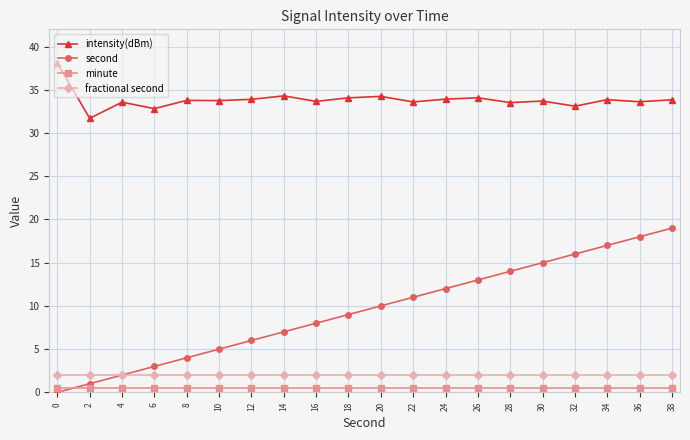

At how many categories does at least one series exceed 26?

20